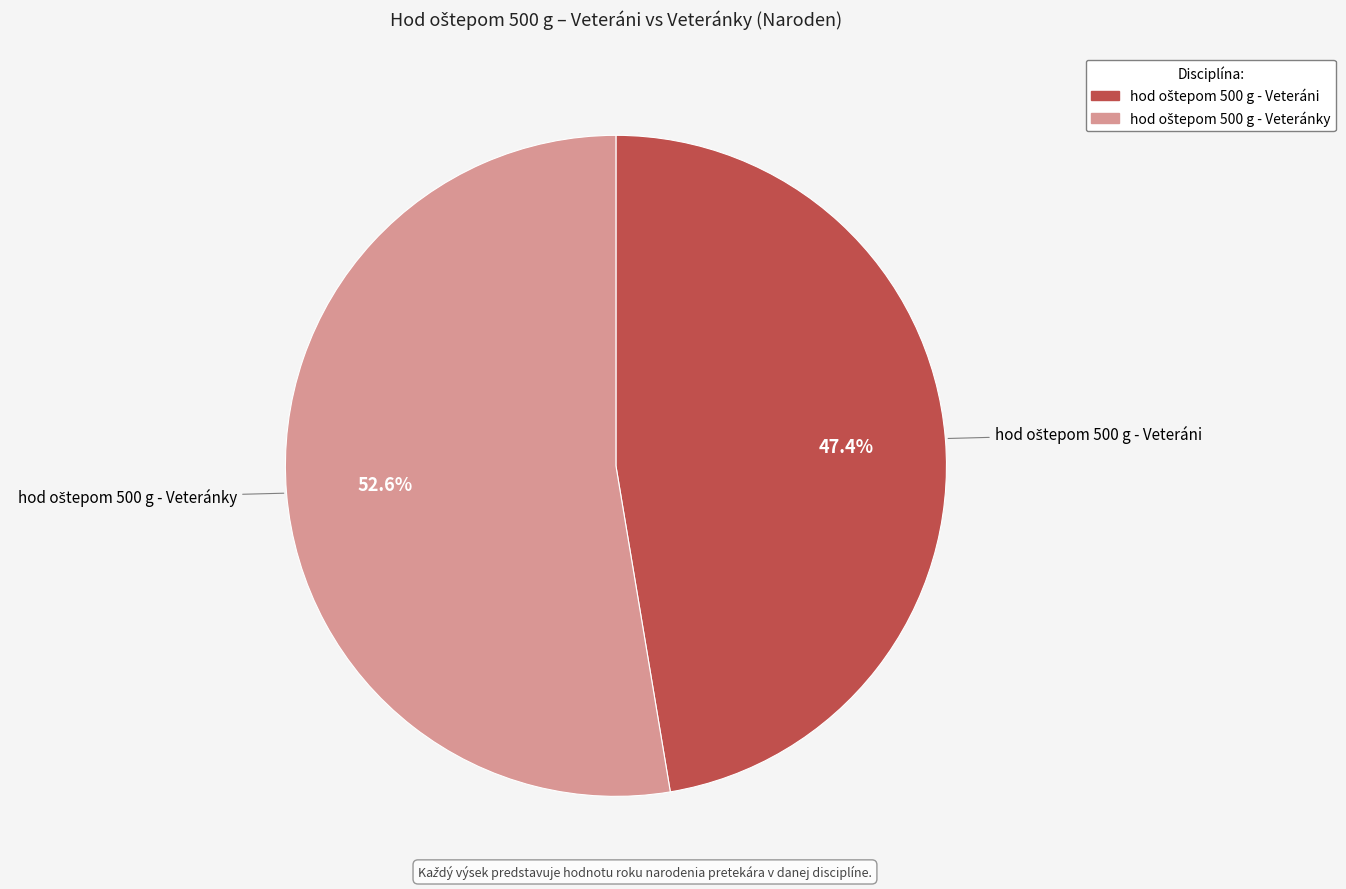

Count the number of slices in the pie.

2